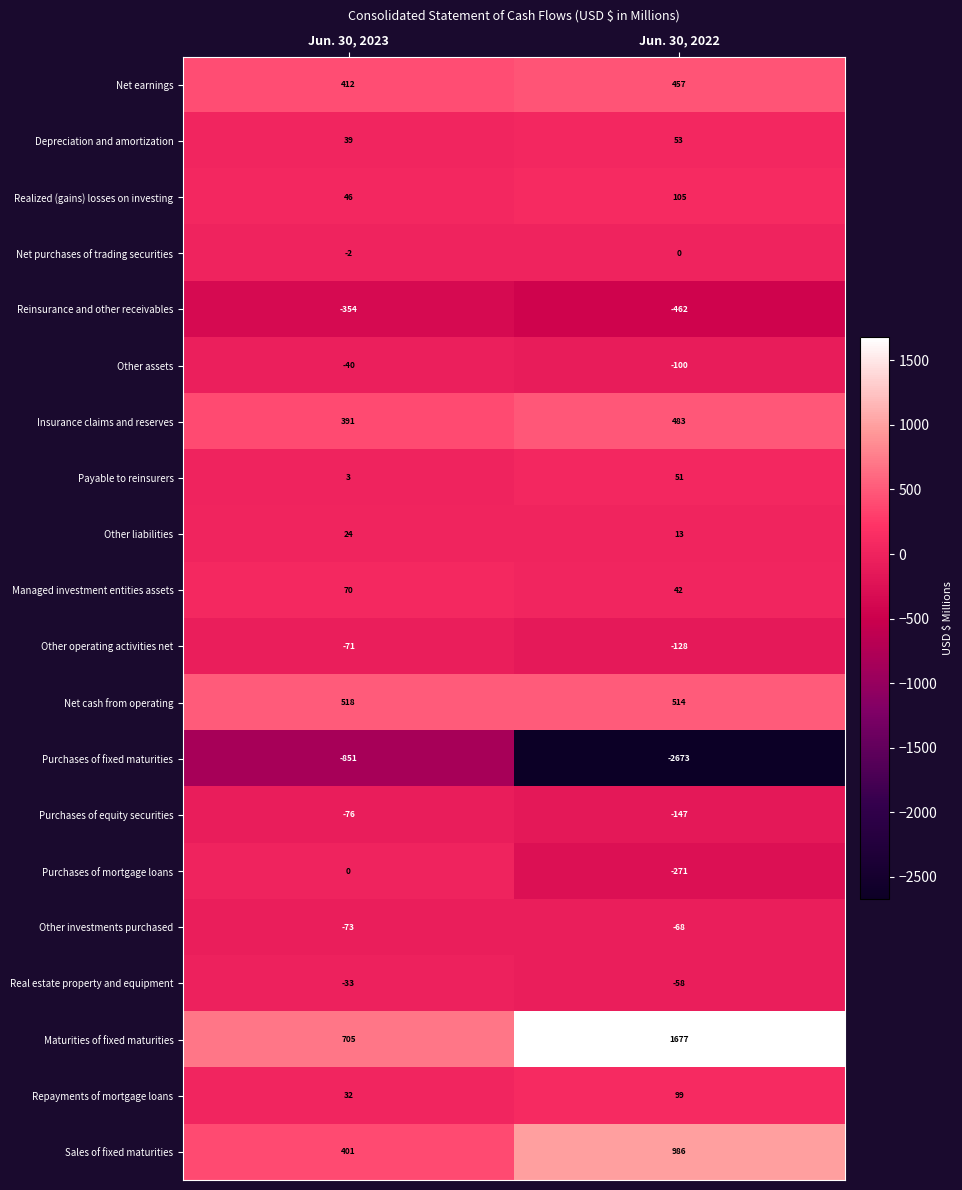

How many series are shown in this chart?

20